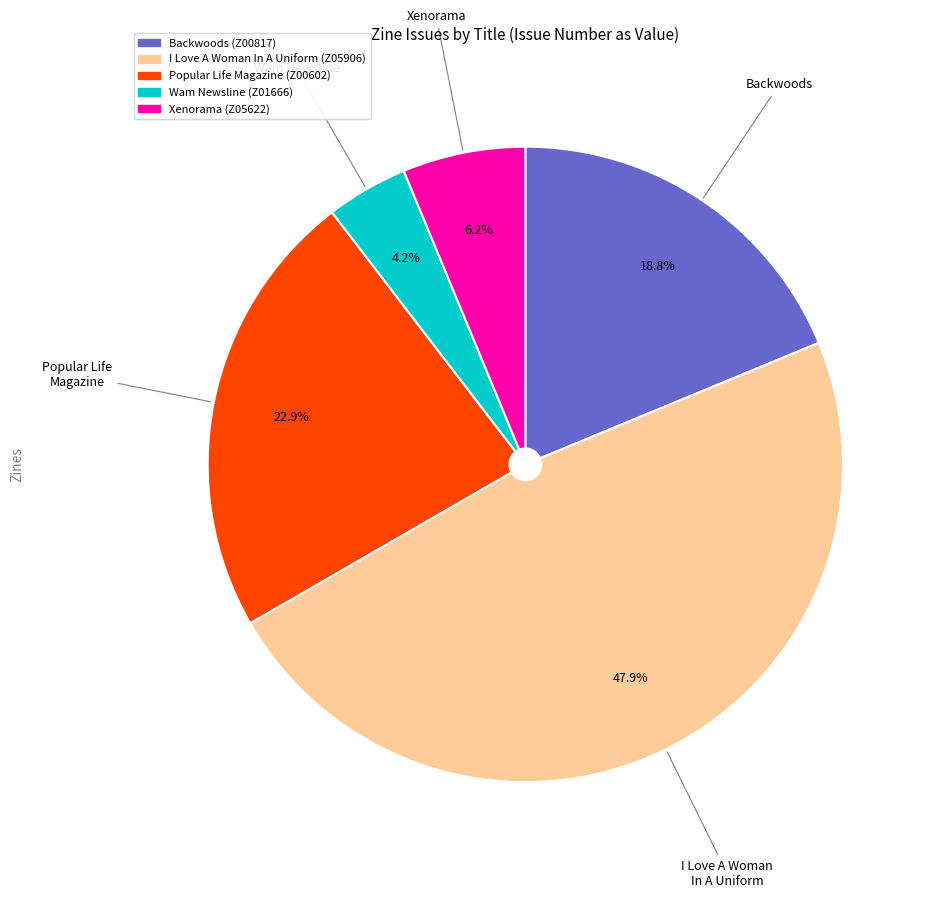

Does Wam Newsline (Z01666) account for over 50% of the chart?

No